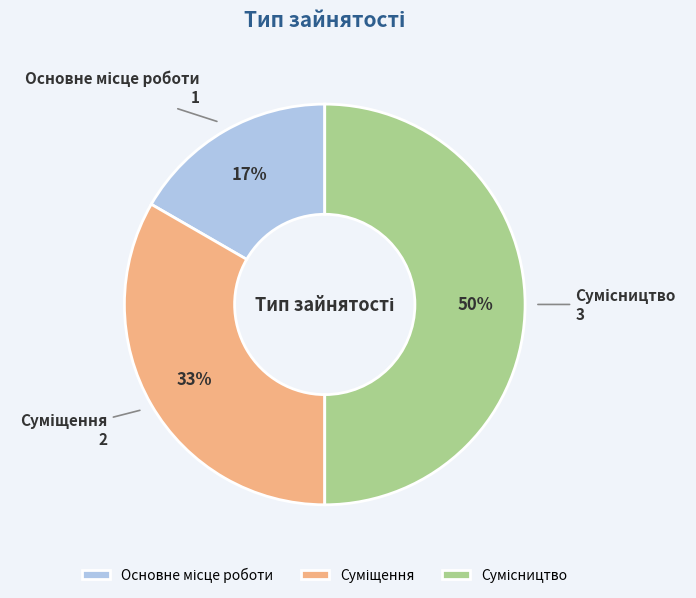

To the nearest percent, what is the average slice percentage?

33%